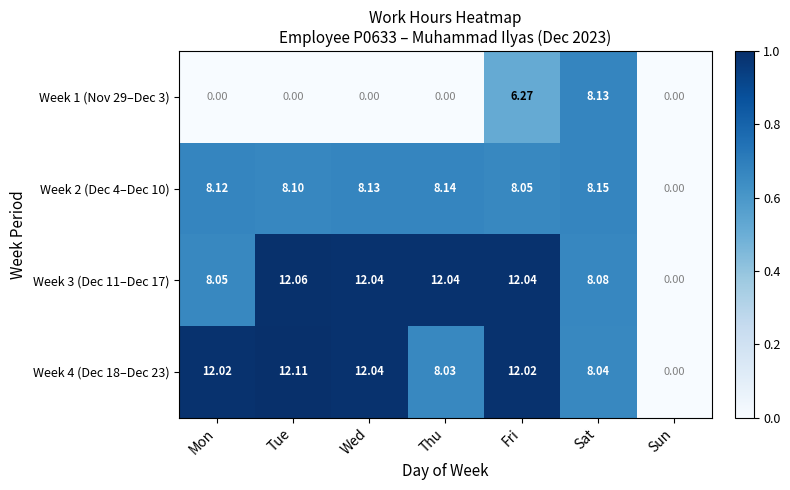

Where is Week 2 (Dec 4–Dec 10) nearest to the value 4?

Sun